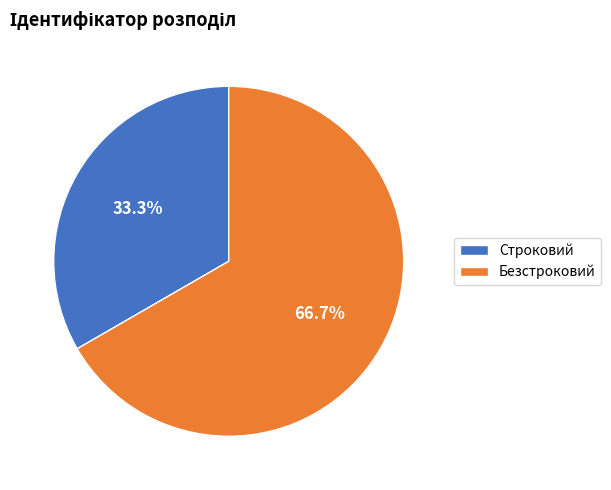

To the nearest percent, what percentage of the pie is Безстроковий?

67%